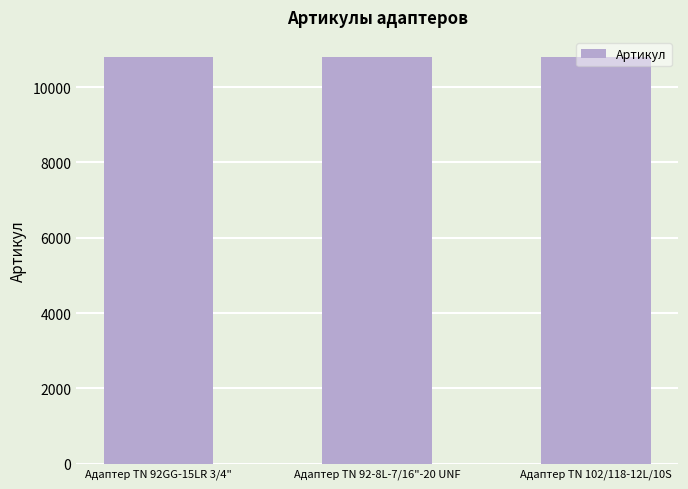

What is the ratio of the value at Адаптер TN 92GG-15LR 3/4" to the value at Адаптер ТN 102/118-12L/10S?

1.0